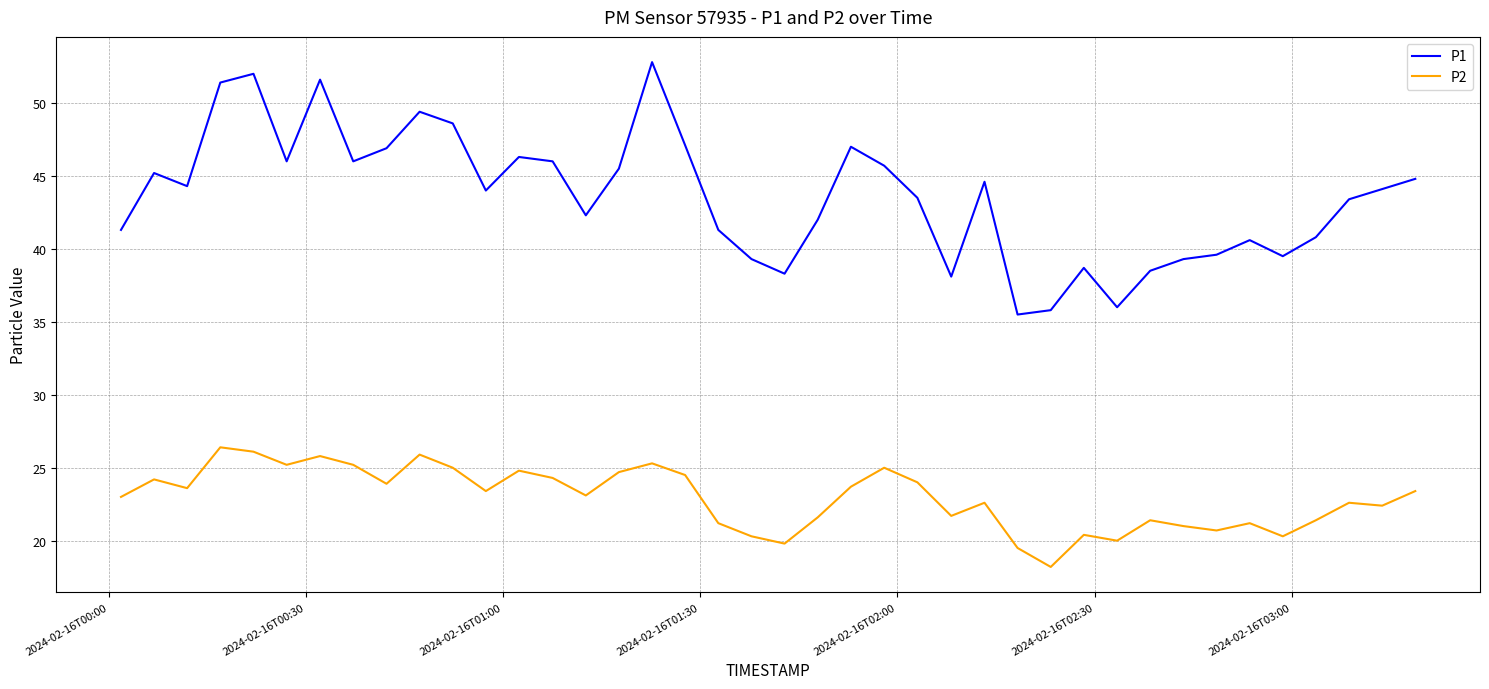

Which series has the largest total across all categories?

P1